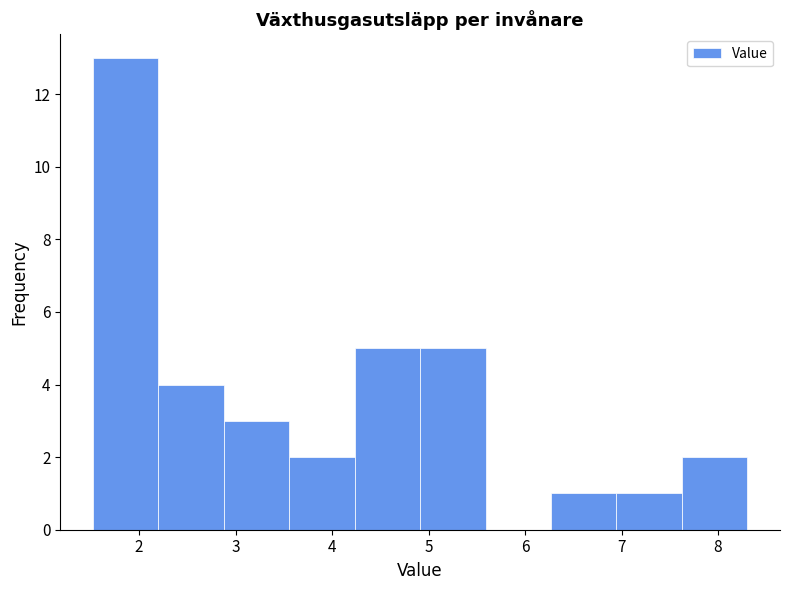

Reading left to right, list every bar in this chart as the range it spans on the x-axis followed by its height. Neither the bar edges nor the heights are printed on the chart, so give them approximately, as read against the axes.

1.5 to 2.2: 13
2.2 to 2.9: 4
2.9 to 3.6: 3
3.6 to 4.2: 2
4.2 to 4.9: 5
4.9 to 5.6: 5
5.6 to 6.3: 0
6.3 to 6.9: 1
6.9 to 7.6: 1
7.6 to 8.3: 2